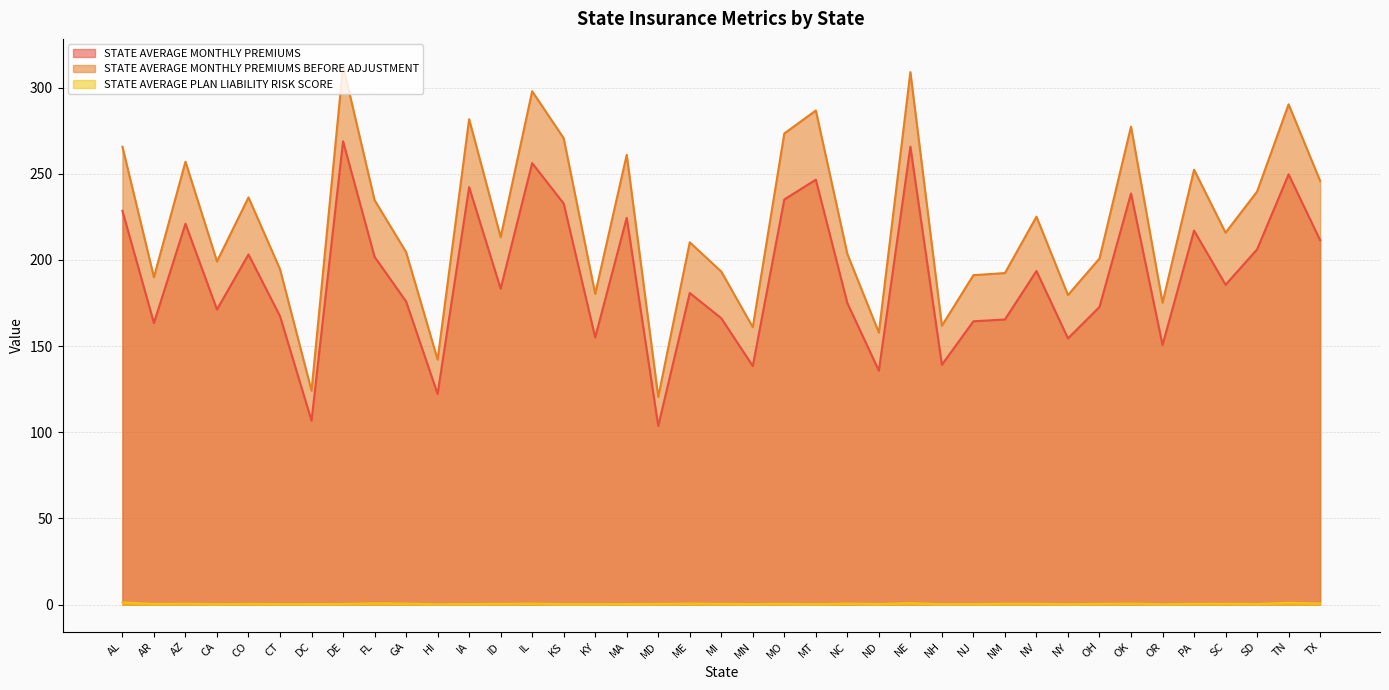

How many lines are shown in the chart?

3